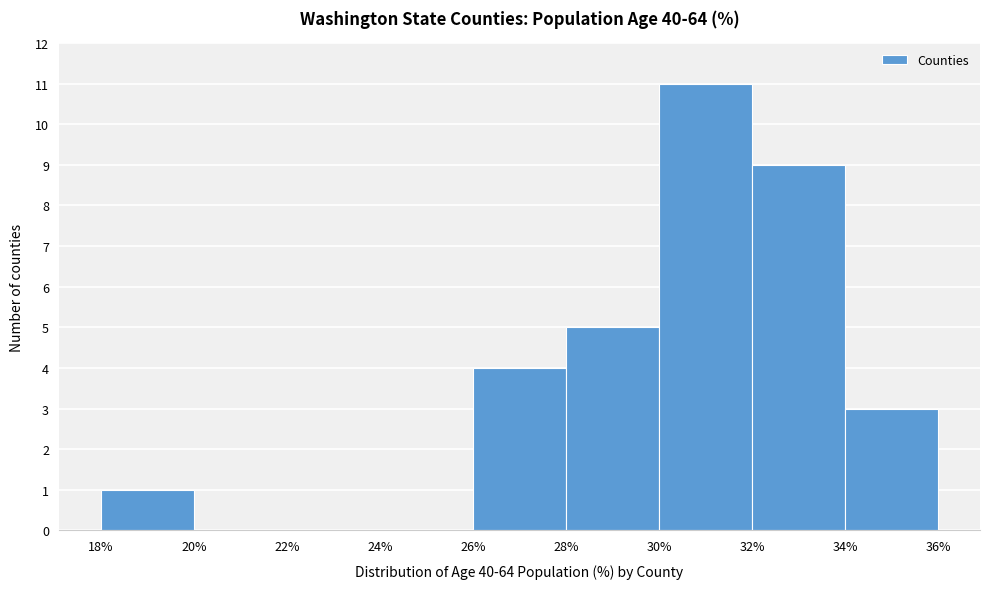

How tall is the bar that spans 32% to 34% on the x-axis? The values are not printed on the chart, so give them approximately, as read against the axis.

9